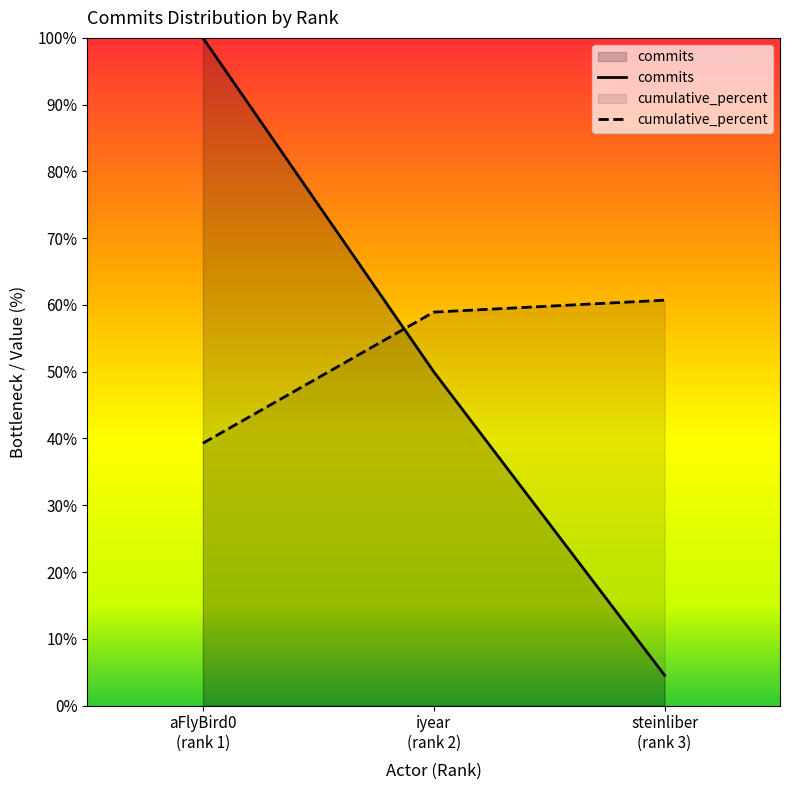

Which category has the highest value in the commits series?

aFlyBird0
(rank 1)